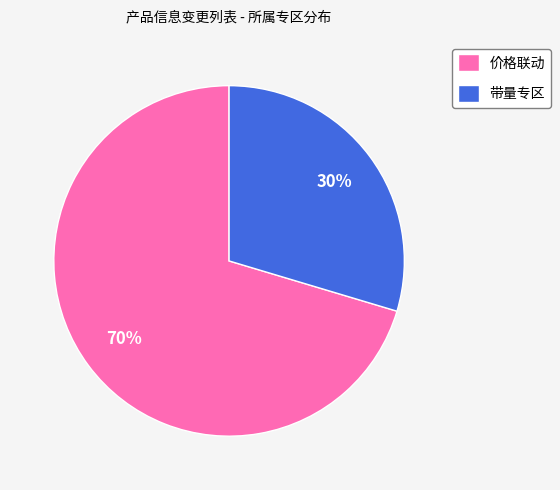

Do 价格联动 and 带量专区 together represent more than half of the pie?

Yes